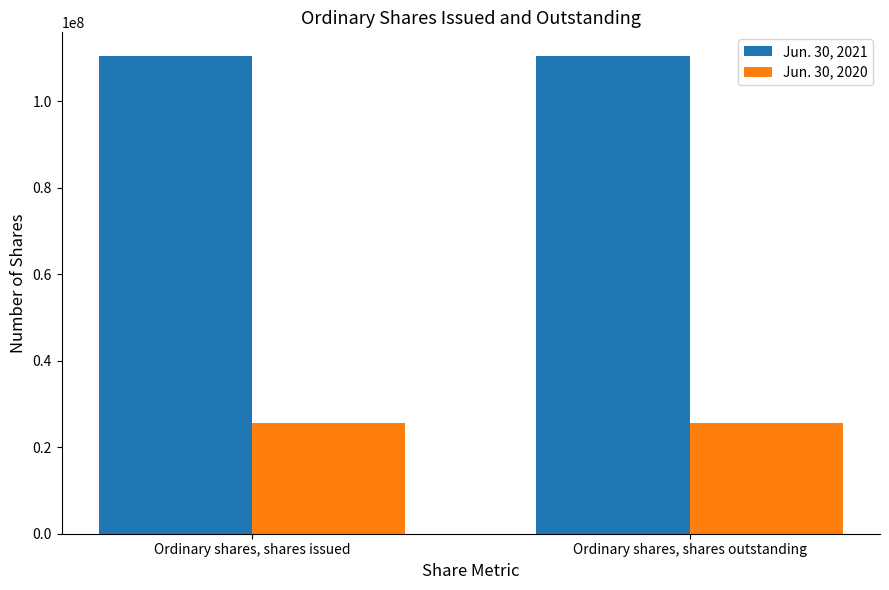

Is the value of Jun. 30, 2021 at Ordinary shares, shares issued greater than the value of Jun. 30, 2020 at Ordinary shares, shares issued?

Yes